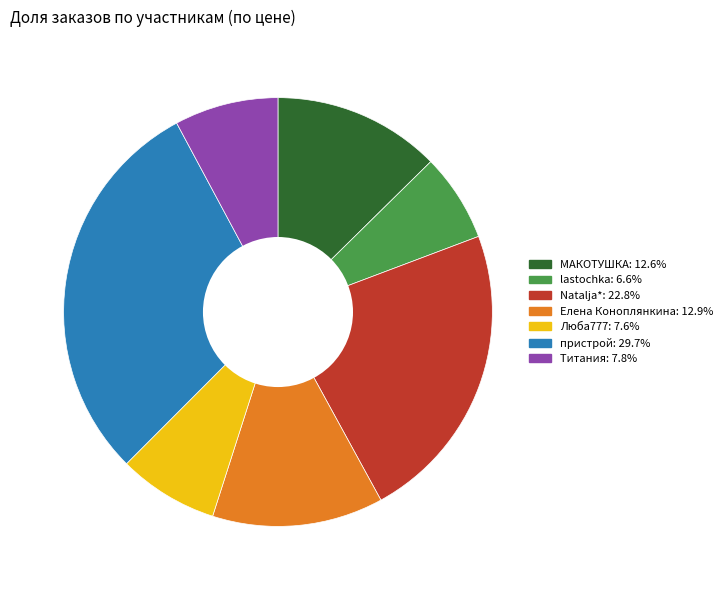

How many segments does this pie chart have?

7